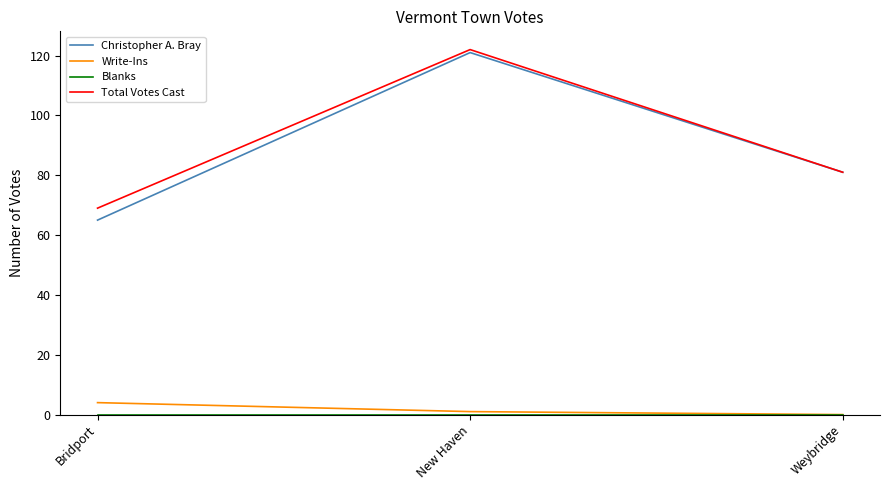

What is the total value across all series at Bridport?

138